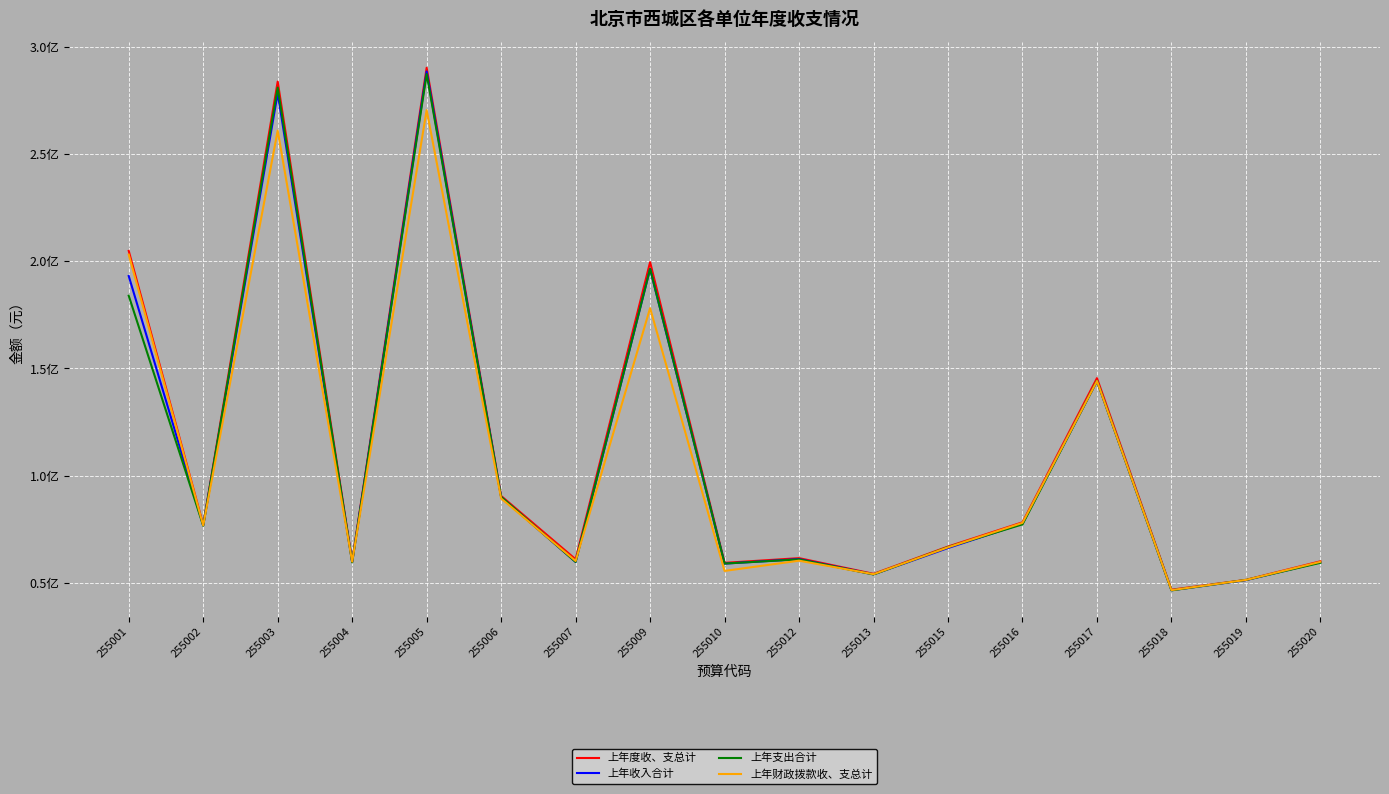

Which series changed the most between 255007 and 255020?

上年度收、支总计